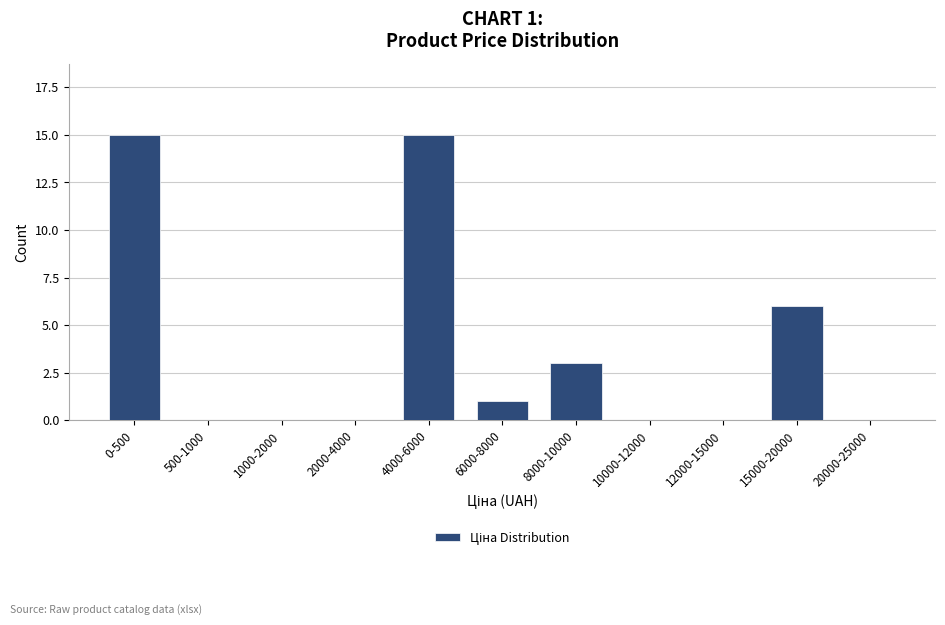

Reading left to right, extract all data points from this chart.

0-500=15	500-1000=0	1000-2000=0	2000-4000=0	4000-6000=15	6000-8000=1	8000-10000=3	10000-12000=0	12000-15000=0	15000-20000=6	20000-25000=0